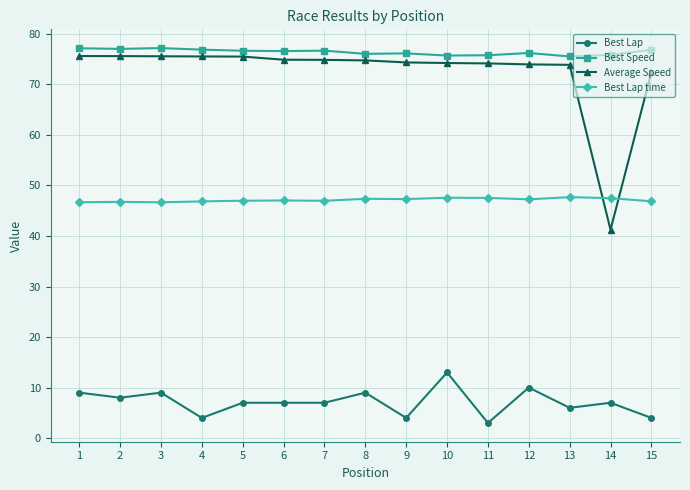

What is the average value of the Best Lap time series?

47.1